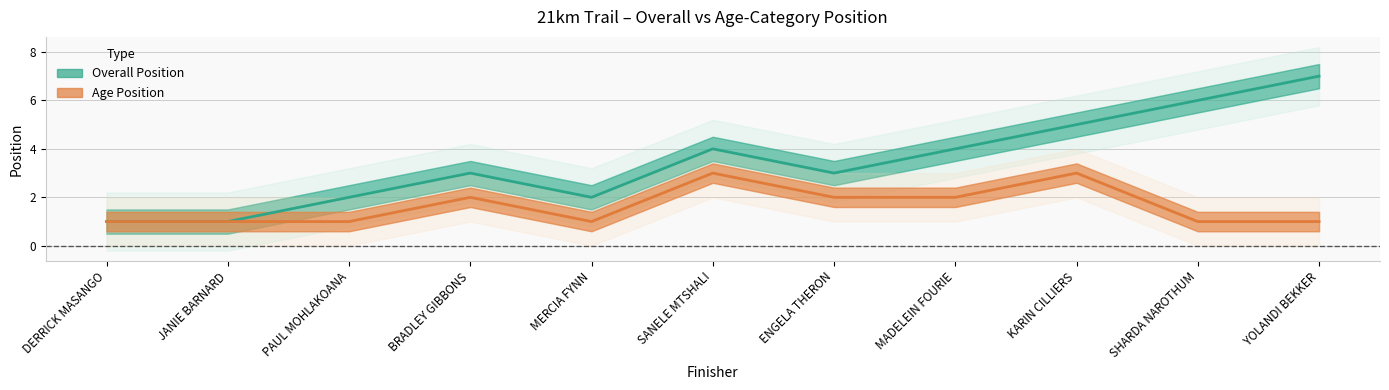

How many Overall Position values are between 2 and 5?

7